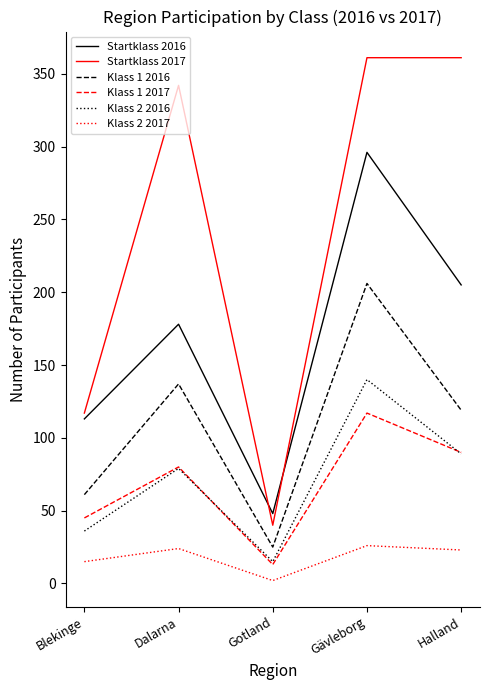

In Klass 1 2017, how many points are higher than both neighbors (excluding endpoints)?

2